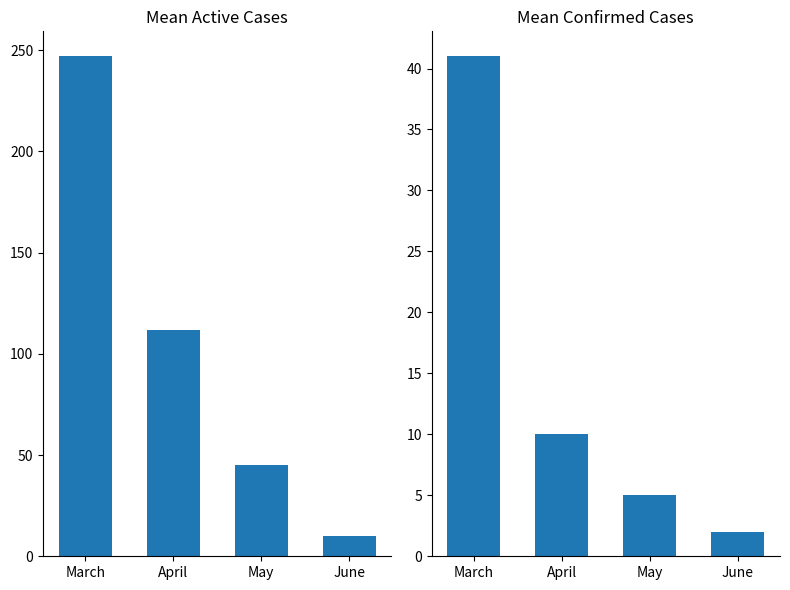

Reading left to right, extract all data points from this chart.

Active: March=247	April=112	May=45	June=10
Confirmed: March=41	April=10	May=5	June=2